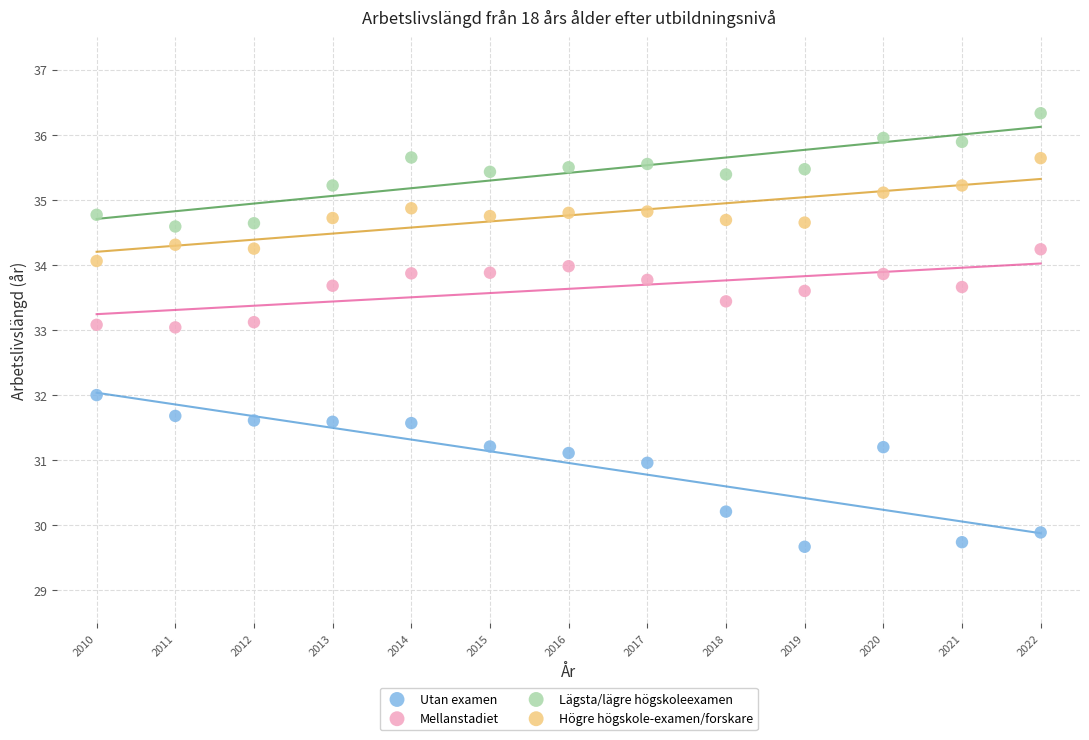

What is the X range (max minus min) for the scatter plot?

12.0